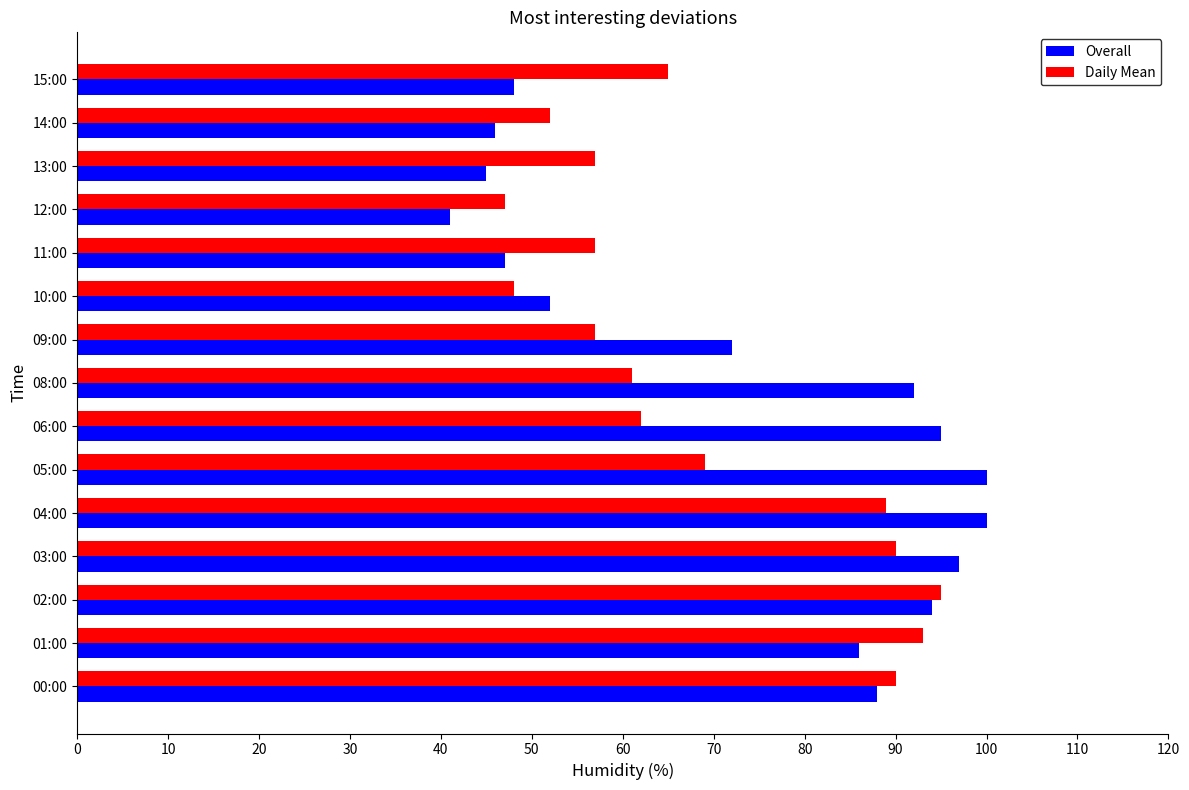

Is it true that Overall equals 94 at 02:00?

True